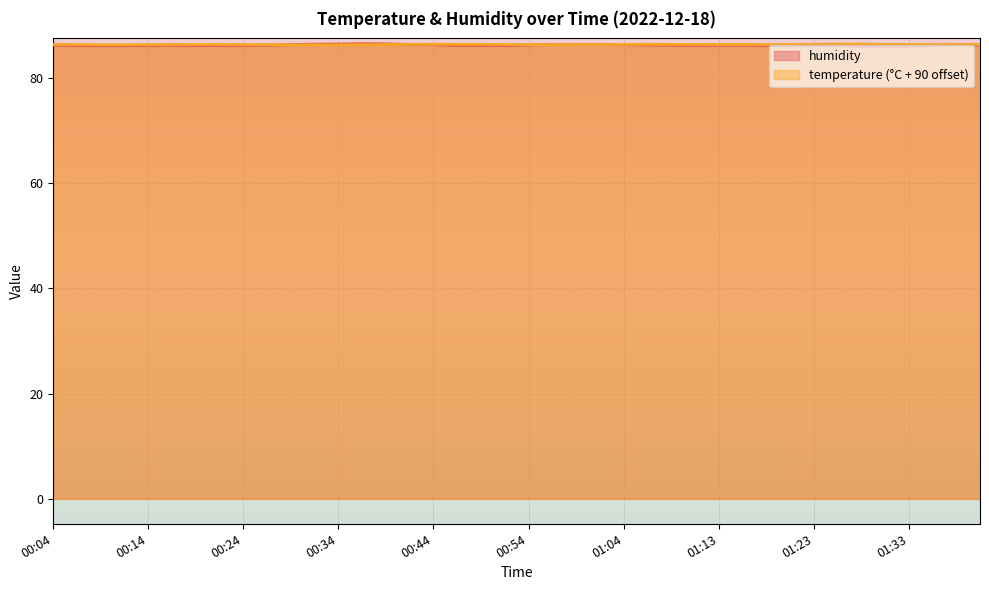

Where do temperature and humidity first cross each other?

00:26 and 00:29